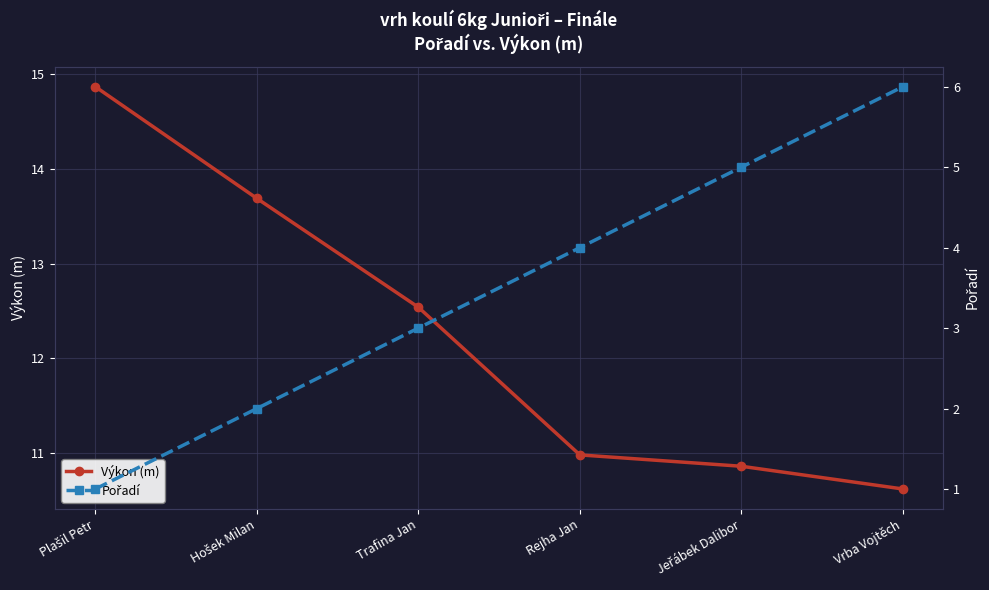

Rank the categories by Výkon (m) value from highest to lowest.

Plašil Petr, Hošek Milan, Trafina Jan, Rejha Jan, Jeřábek Dalibor, Vrba Vojtěch